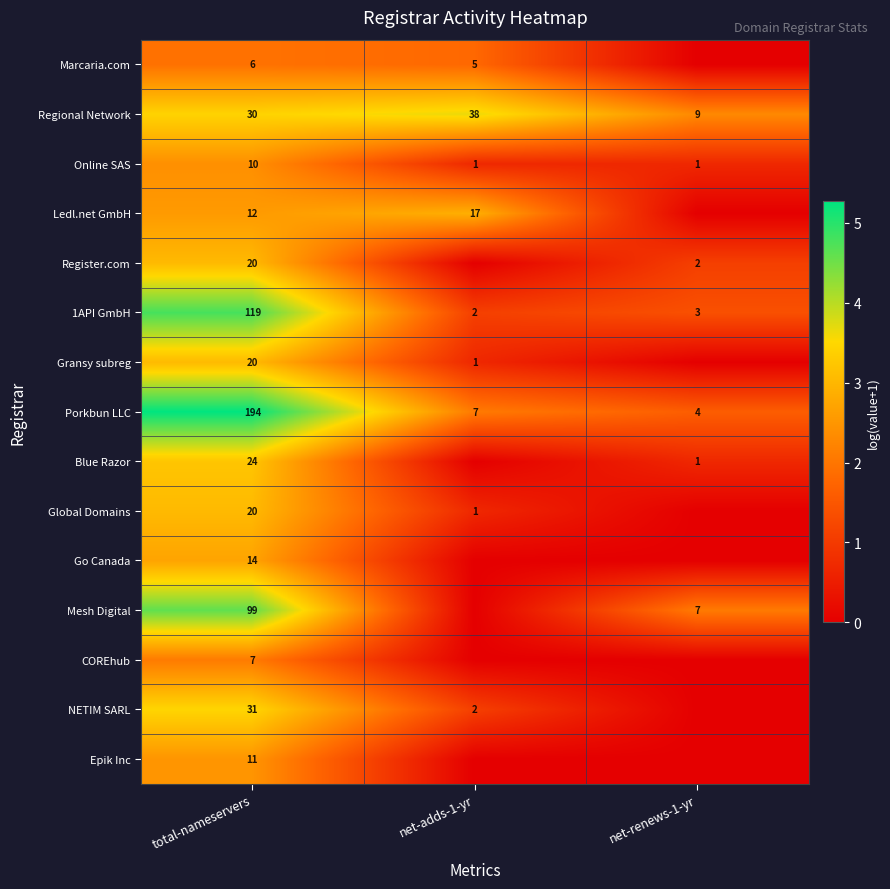

Between net-adds-1-yr and total-nameservers, which is larger?

total-nameservers